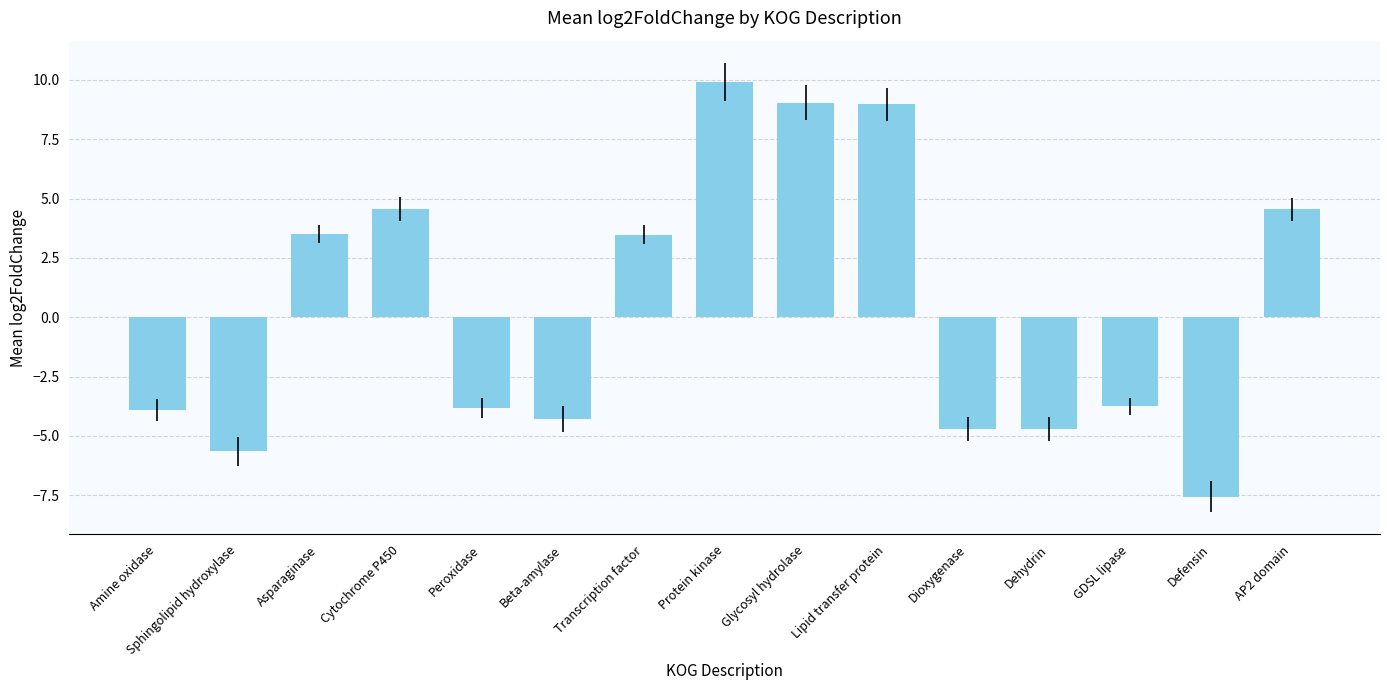

What is the label of the 15th bar from the right?

Amine oxidase